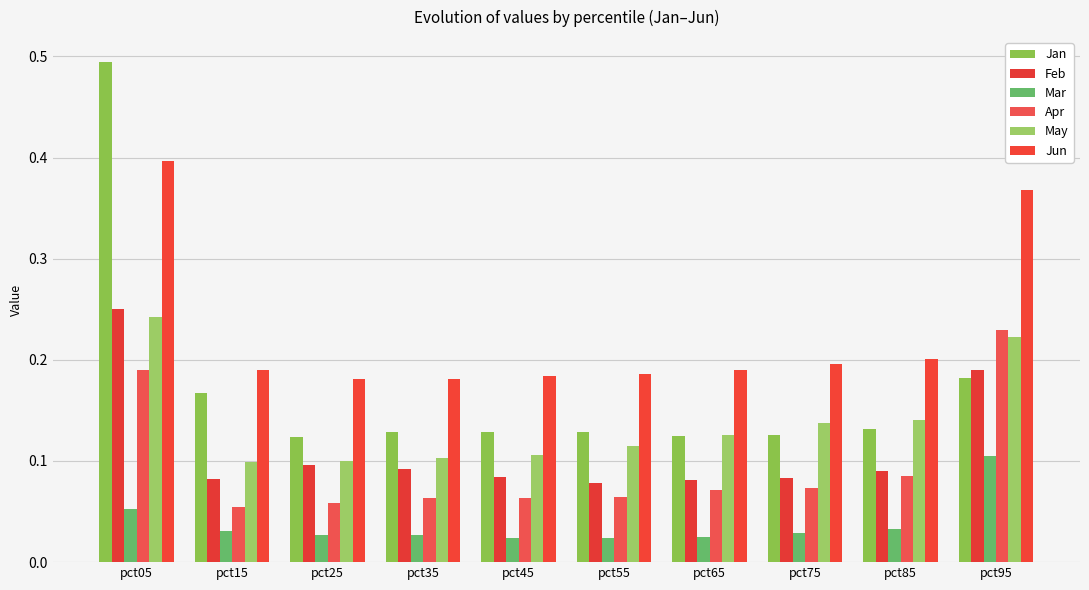

What is the total value across all series at pct65?

0.6